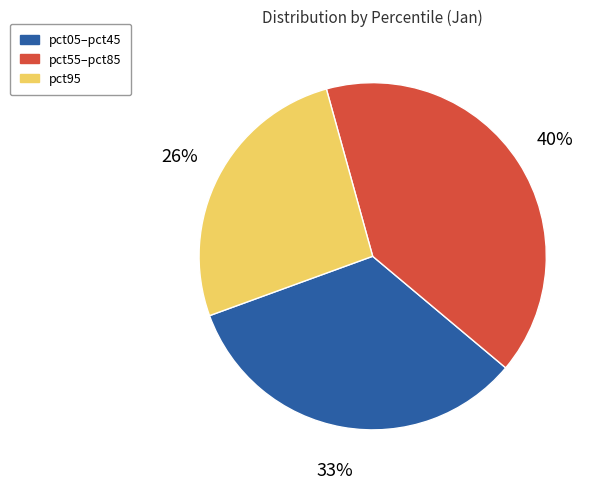

Is there any slice that represents more than half of the pie?

No